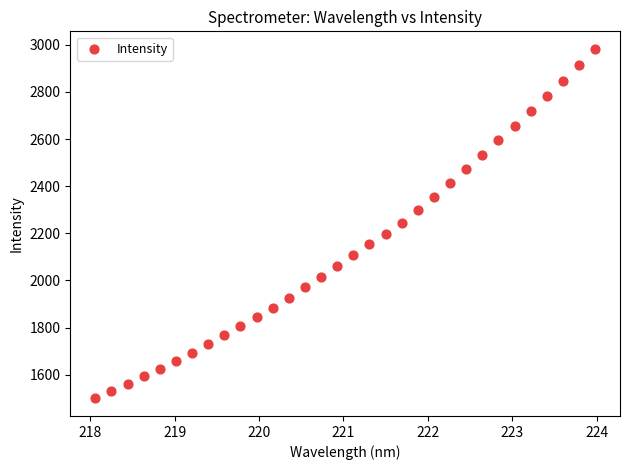

What is the range of X values (max minus min)?

5.9